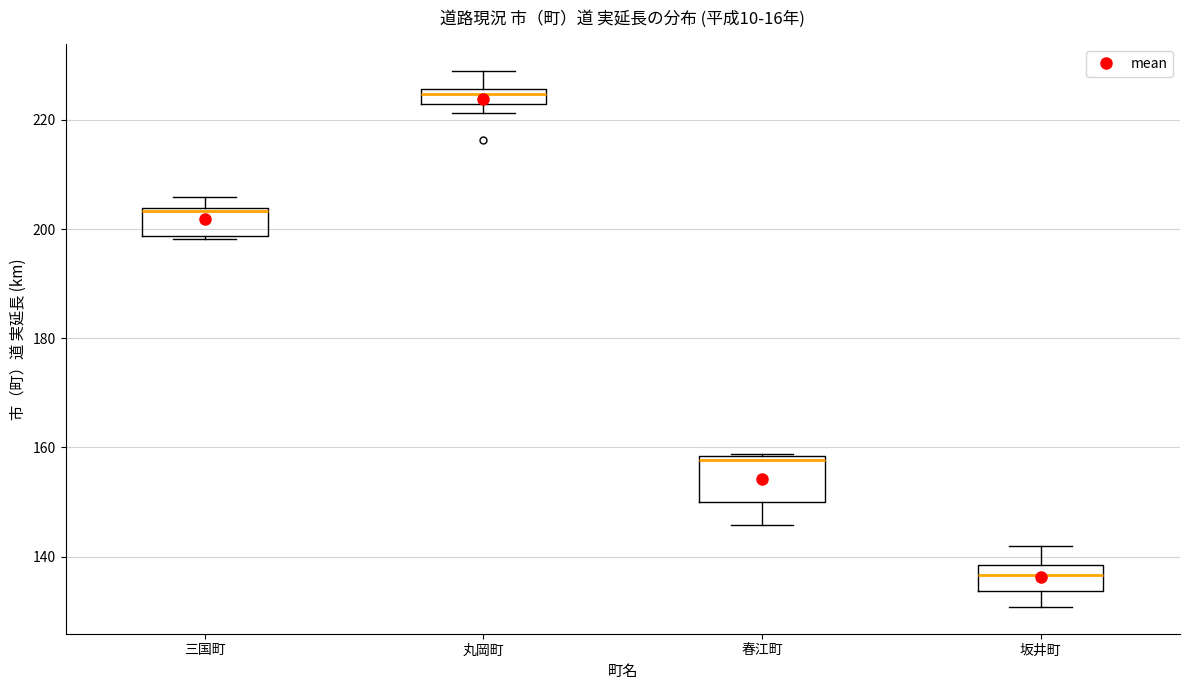

Comparing the boxes themselves (not the whiskers), which one is the tallest?

春江町